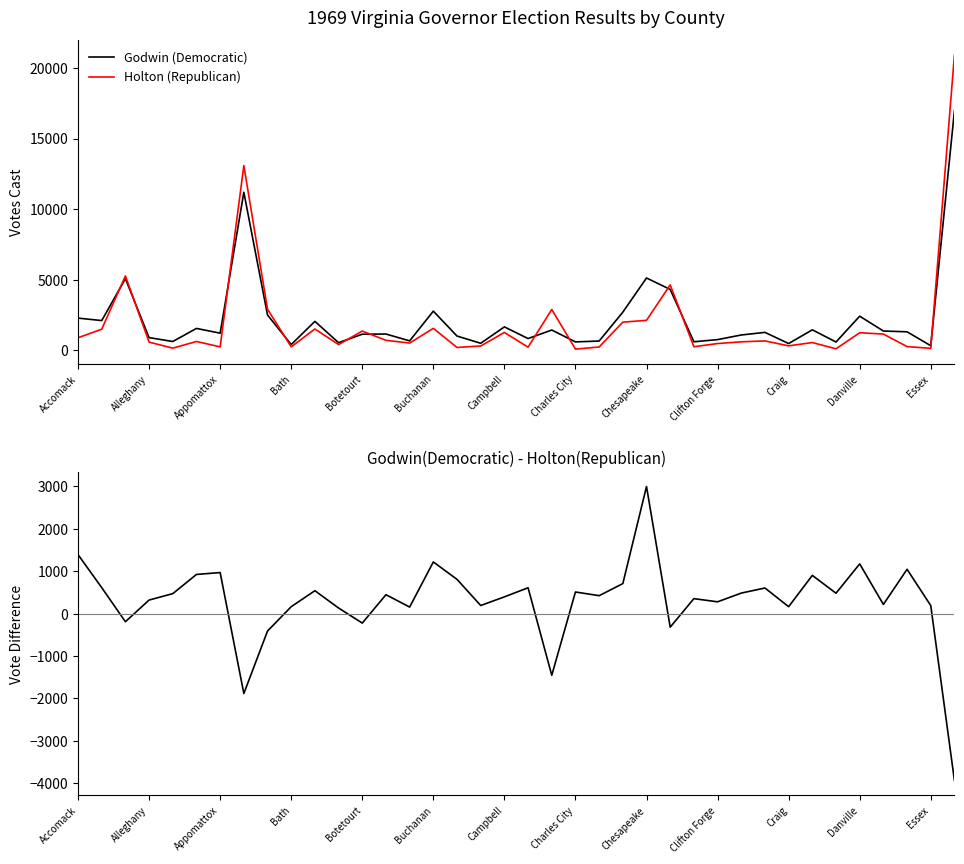

True or false: Godwin (Democratic) has a value of 482 at Craig.

True